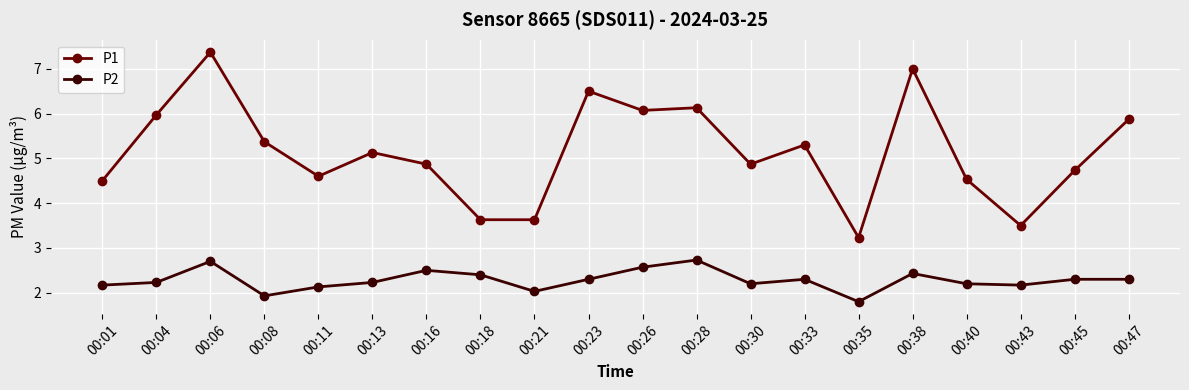

What is the sum of all P2 values?

45.6